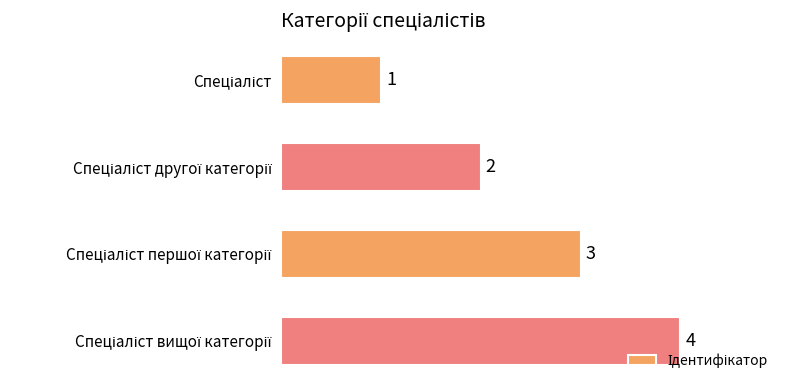

What is the difference between the maximum and minimum values?

3